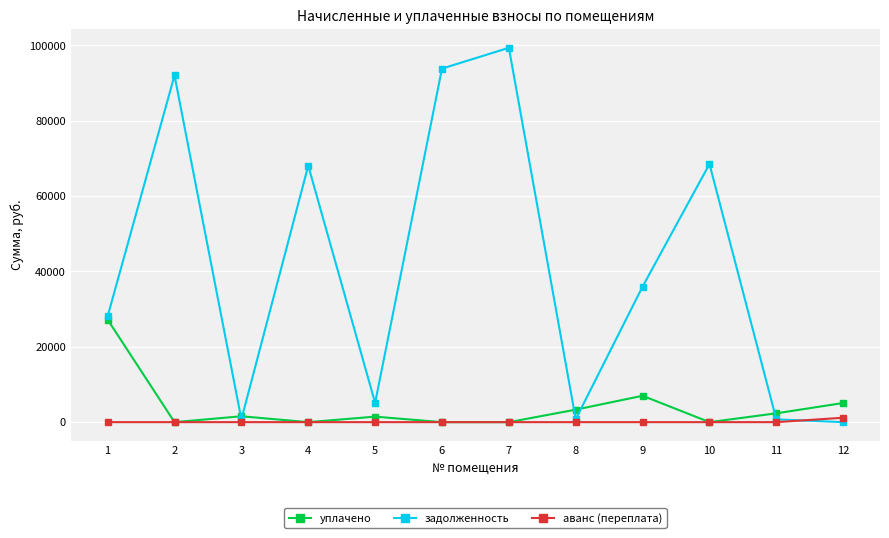

How many values in the задолженность series are below 35989?

6